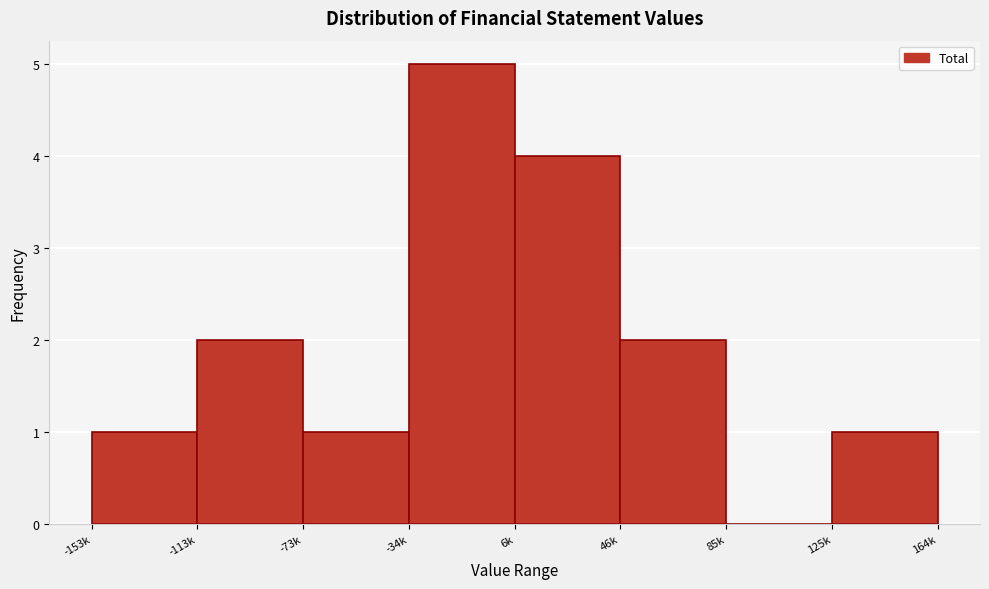

Reading left to right, extract all data points from this chart.

-153k=1	-113k=2	-73k=1	-34k=5	6k=4	46k=2	85k=0	125k=1